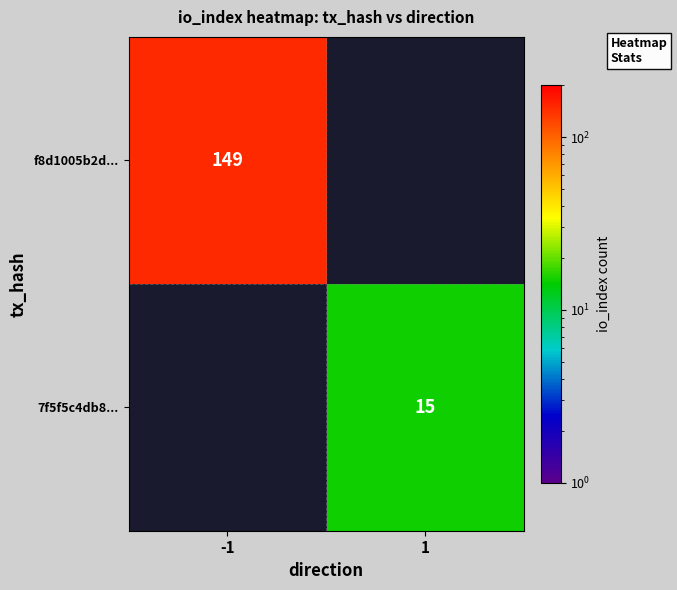

Is the value of 7f5f5c4db8... at 1 greater than the value of f8d1005b2d... at -1?

No